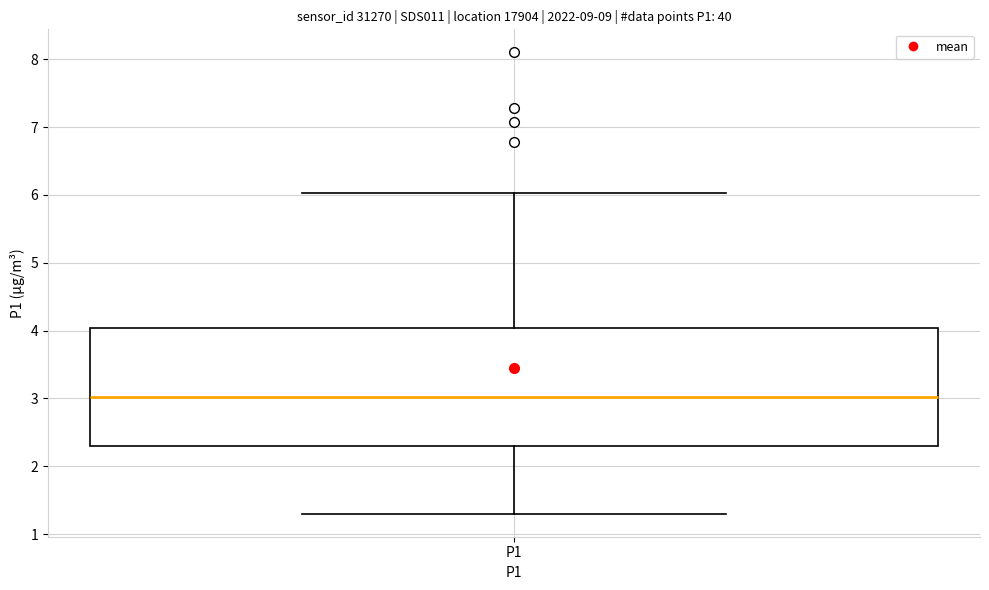

Read this box plot against the y-axis: the position of the median line, the range covered by the box, and the ends of both whiskers. The values are not printed on the chart, so give them approximately, as read against the axis.

median 3.0, box 2.3 to 4.0, whiskers 1.3 to 6.0